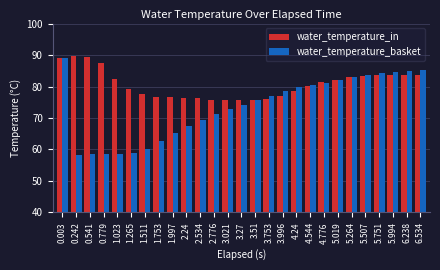

What is the value of the water_temperature_basket bar at the 22nd from the left?

82.9